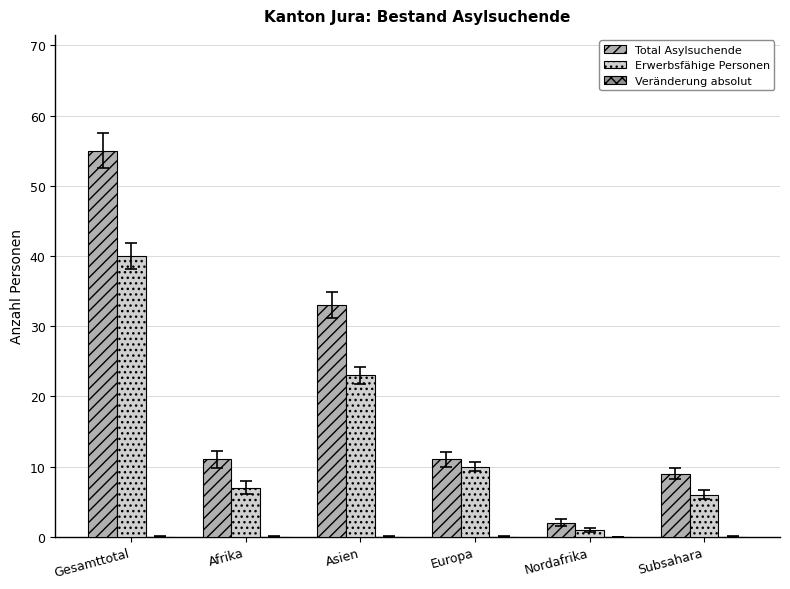

List the series in order of their overall mean, lowest first.

Erwerbsfähige Personen, Total Asylsuchende